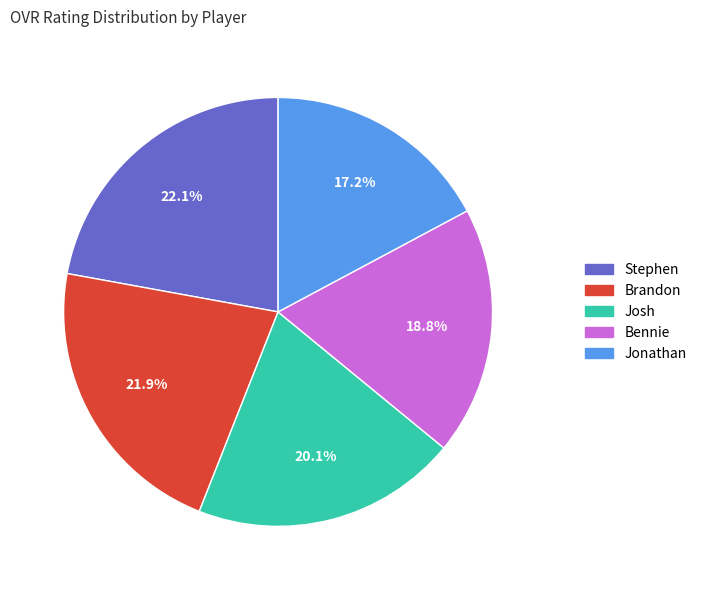

The Josh slice represents 20% of the pie. True or false?

True